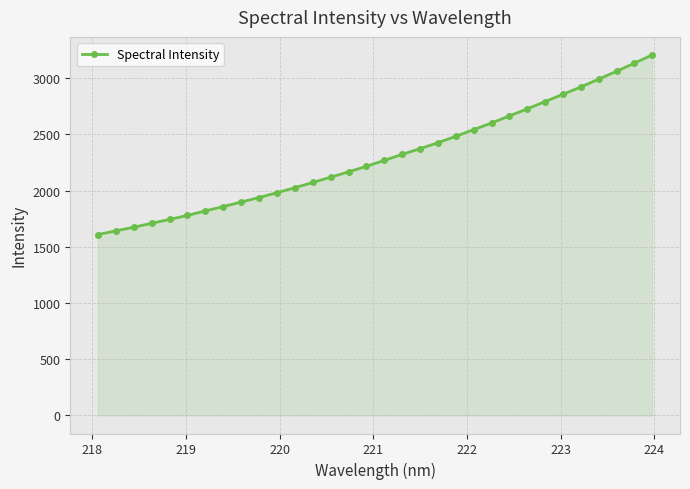

What is the minimum value shown in the chart?

1608.9